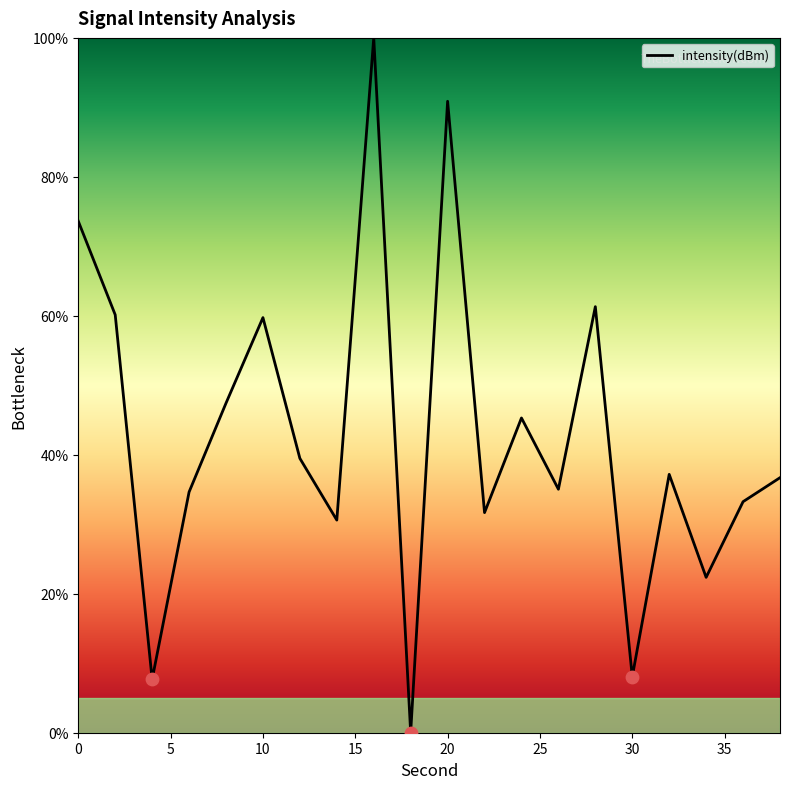

What is the greatest value displayed?

100.0